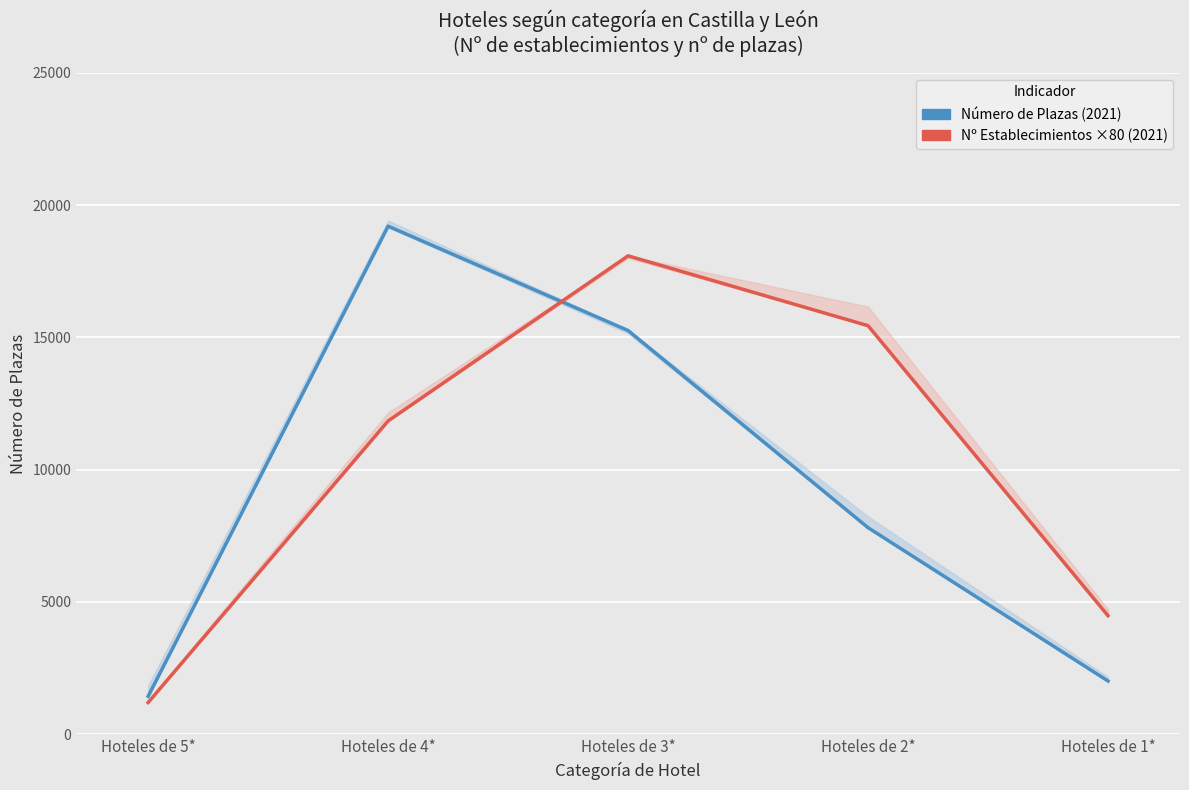

Between which two adjacent categories do Número de Plazas (2021) and Nº Establecimientos ×80 (2021) first intersect?

Hoteles de 4* and Hoteles de 3*